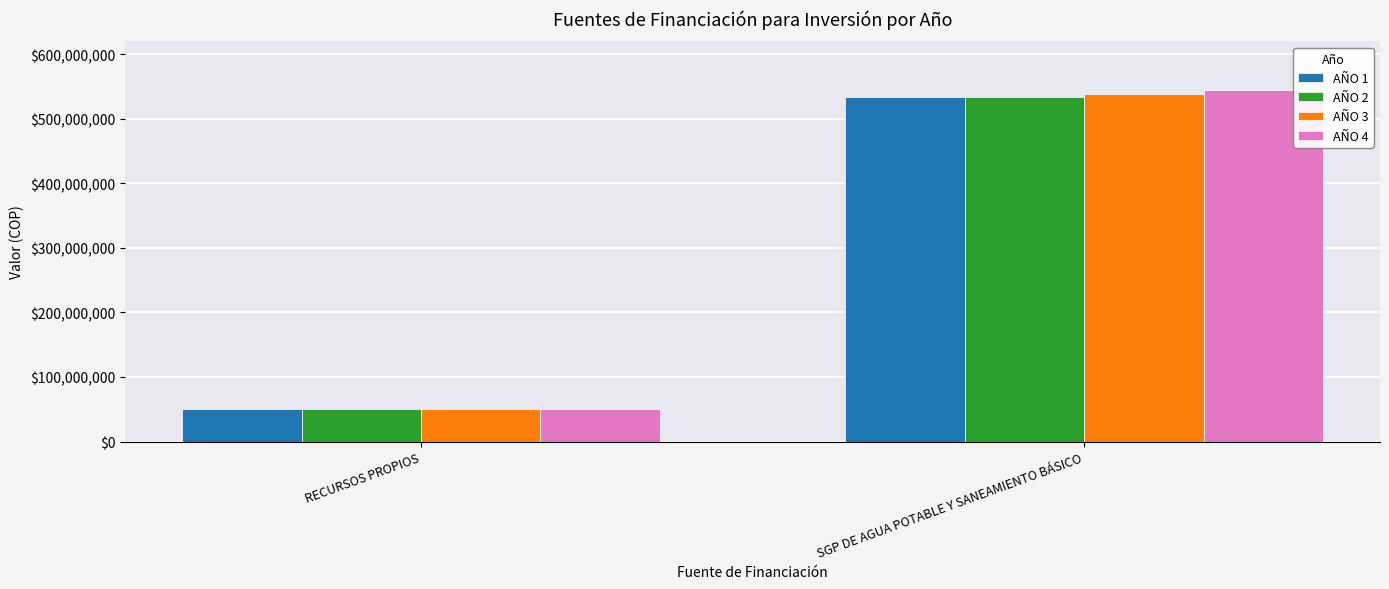

At which category is the sum across all series the highest?

SGP DE AGUA POTABLE Y SANEAMIENTO BÁSICO